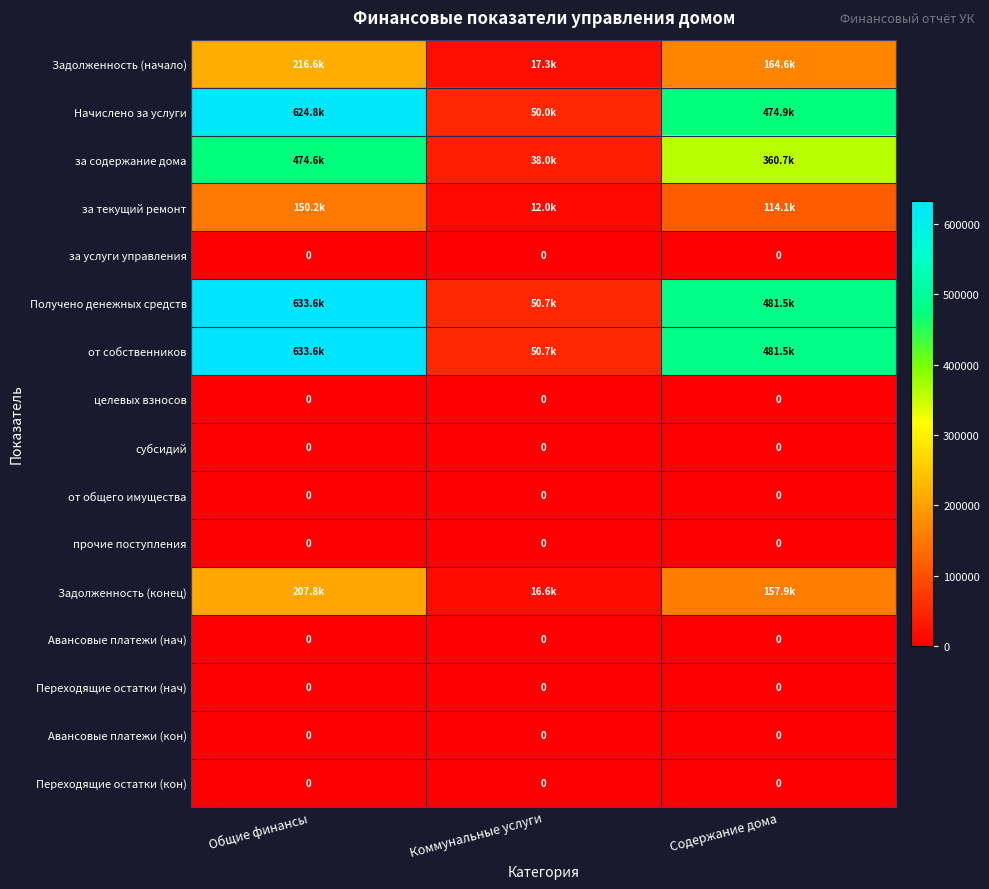

How many values in the Получено денежных средств series are below 481519?

1